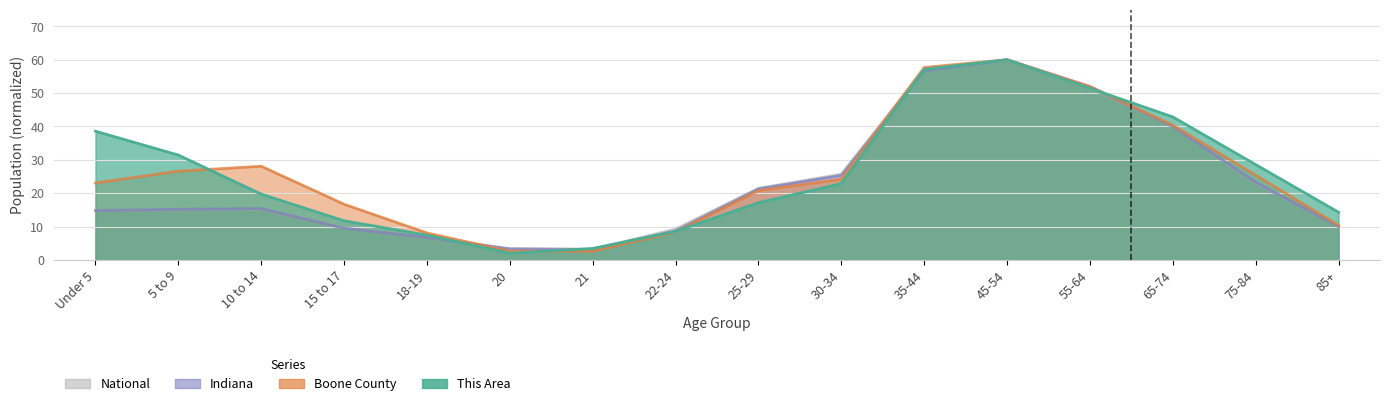

What is the difference between the second highest and minimum values in the Indiana series?

53.5